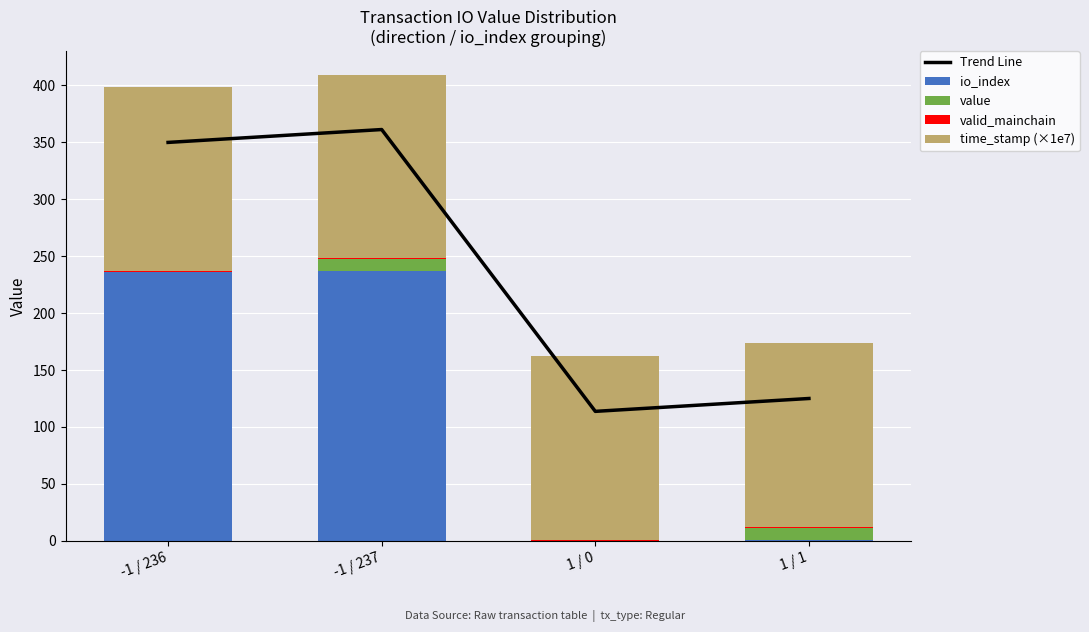

Rank the series by their maximum value, from highest to lowest.

Trend Line, io_index, time_stamp (×1e7), value, valid_mainchain